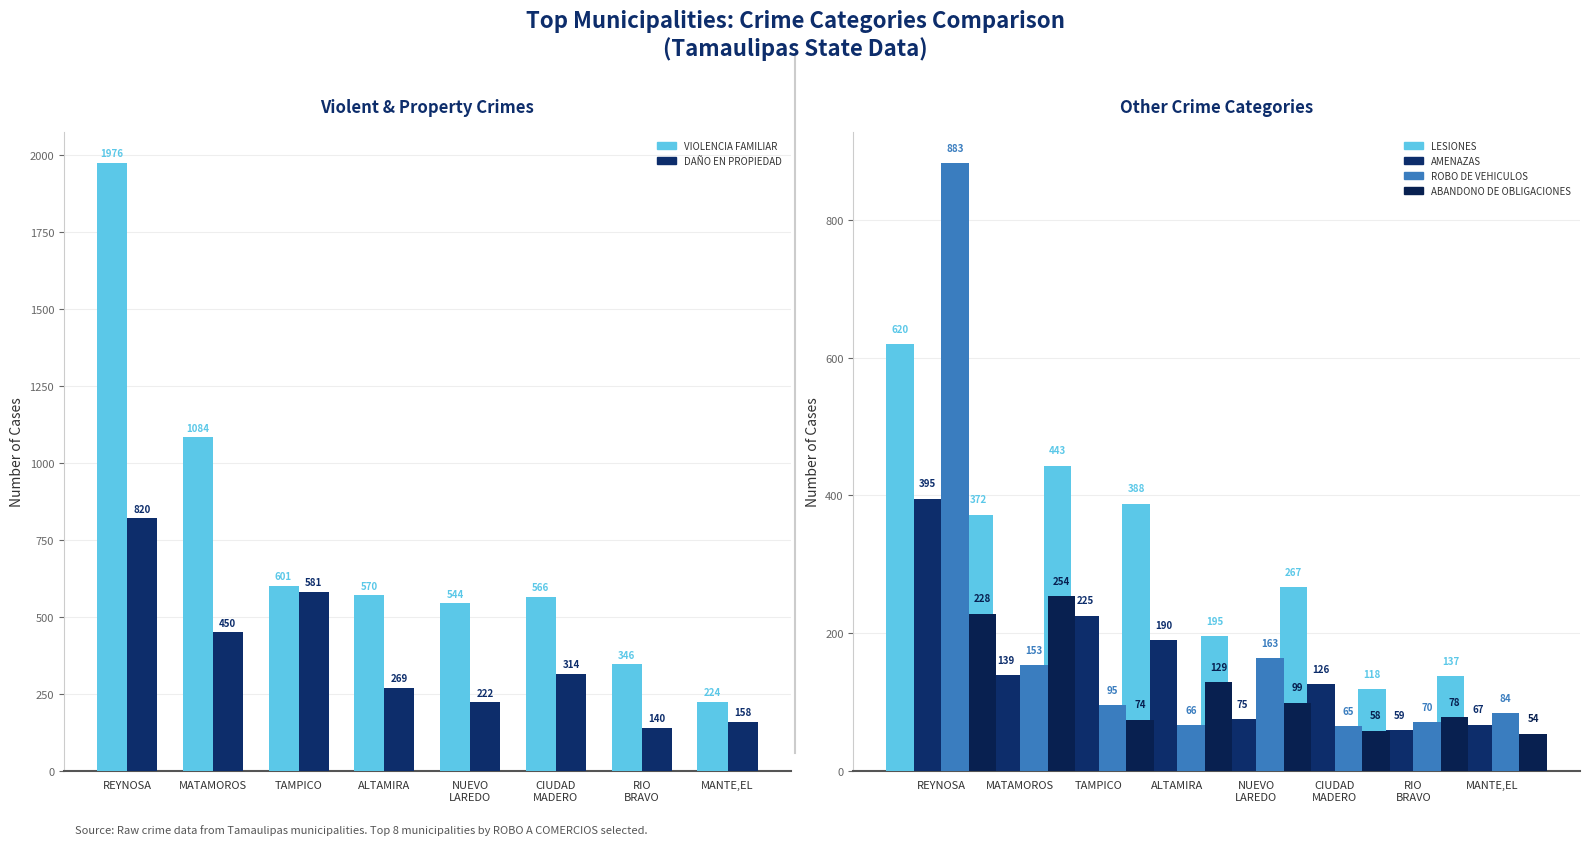

How many data points in DAÑO EN PROPIEDAD are less than 314?

4